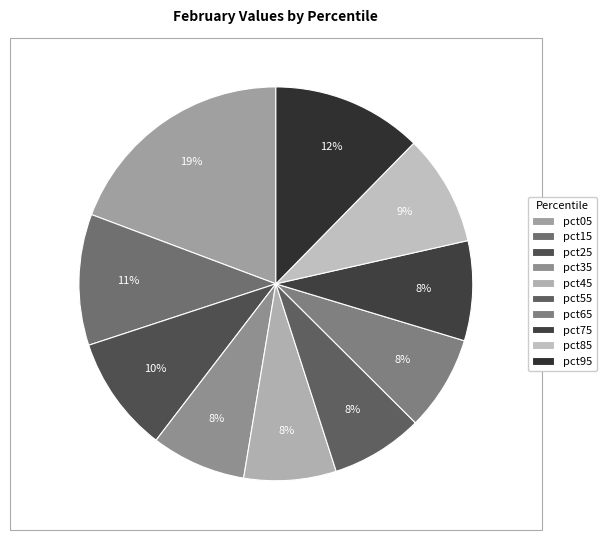

To the nearest percent, what is the difference between the pct25 and pct95 slice percentages?

3%